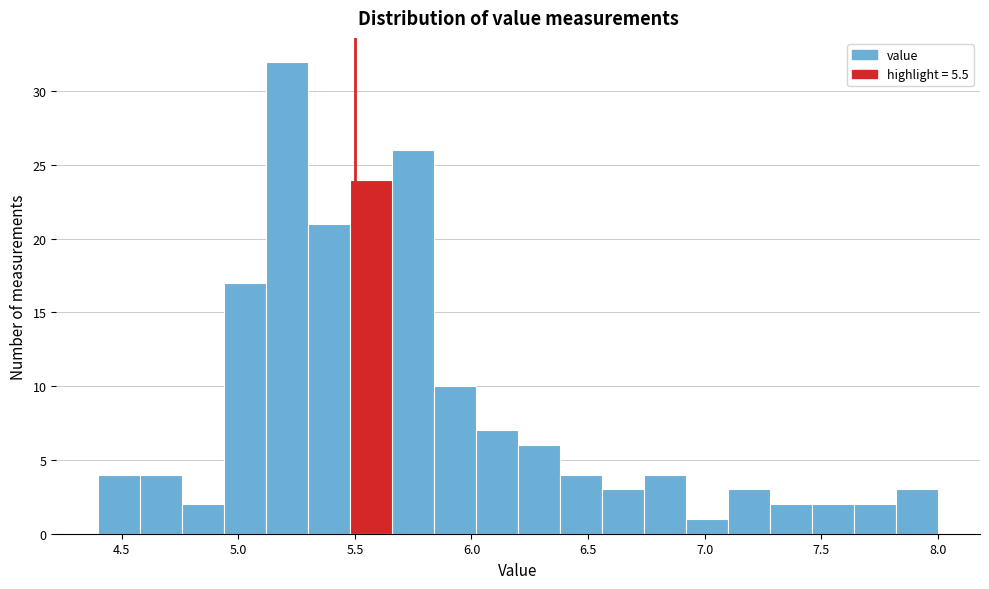

Around what value on the x-axis is the tallest bar? Give the approximate position of its centre, as read against the axis.

5.20